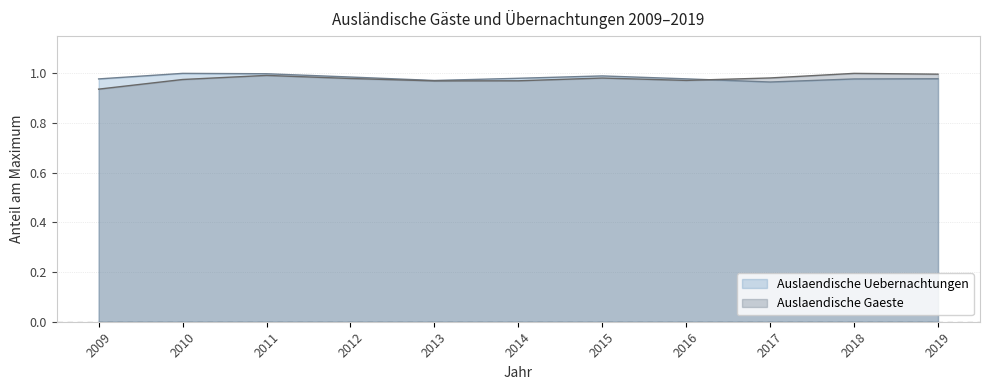

Which series has the largest range (max minus min)?

Auslaendische Gaeste